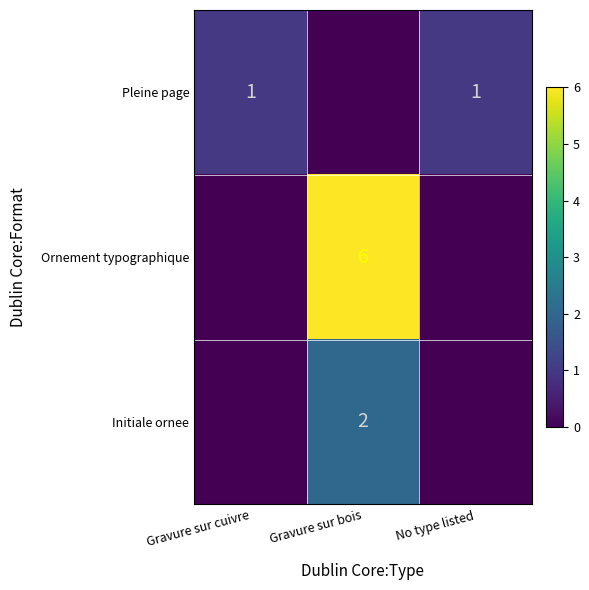

True or false: Pleine page has a value of 1 at Gravure sur cuivre.

True